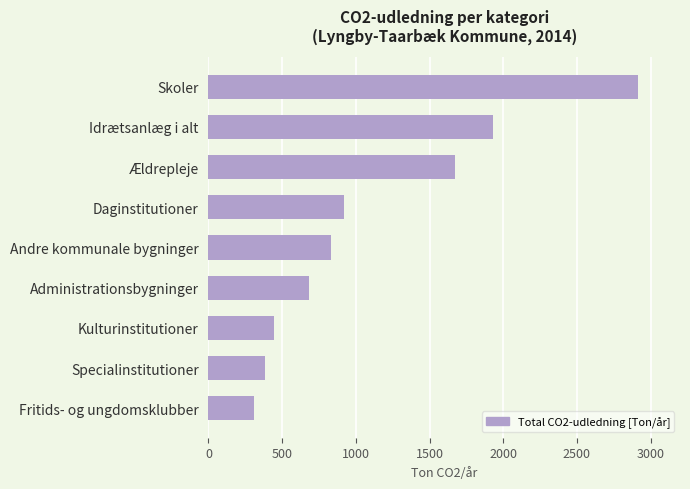

What is the smallest value displayed?

309.2